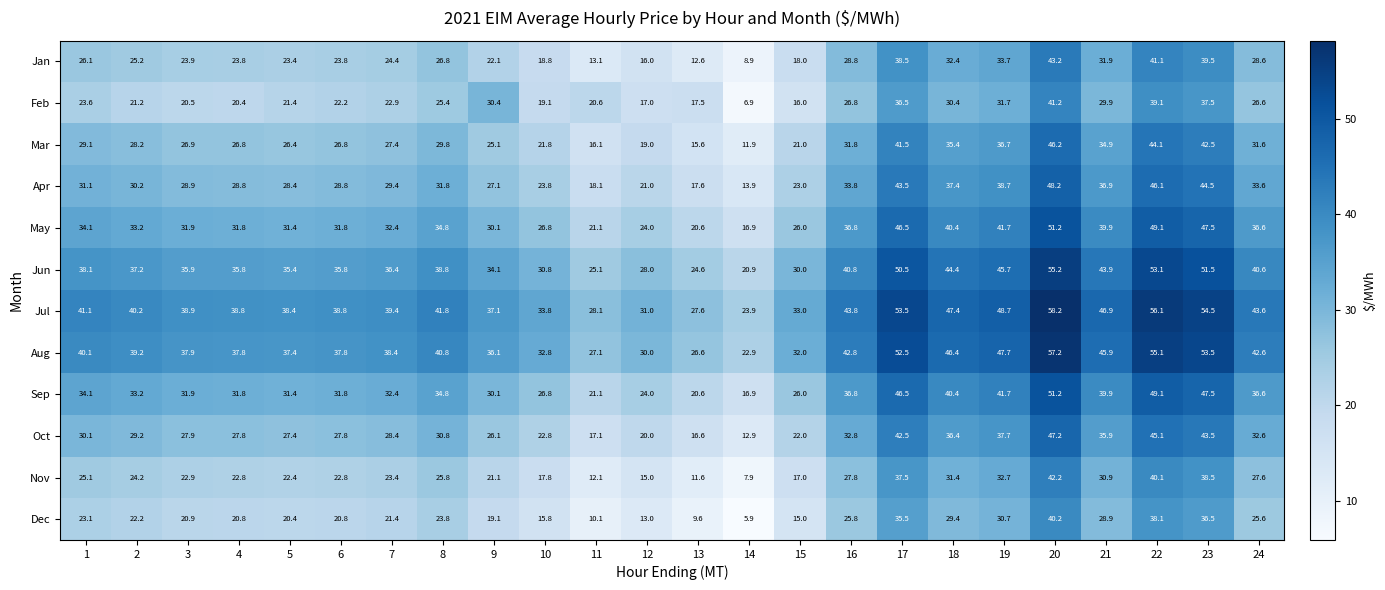

Is the value of Oct at 11 greater than the value of Jun at 22?

No